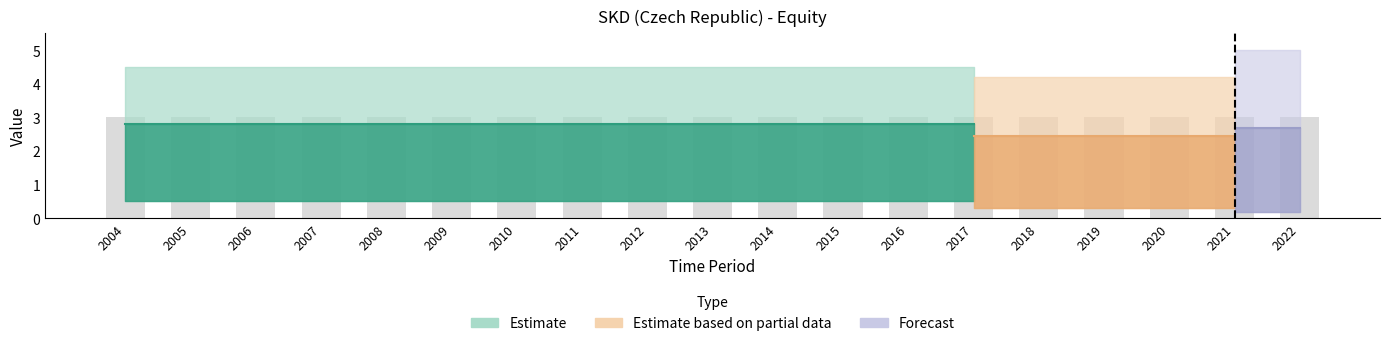

Rank the categories by UNIT_MULT value from highest to lowest.

2004, 2005, 2006, 2007, 2008, 2009, 2010, 2011, 2012, 2013, 2014, 2015, 2016, 2017, 2018, 2019, 2020, 2021, 2022